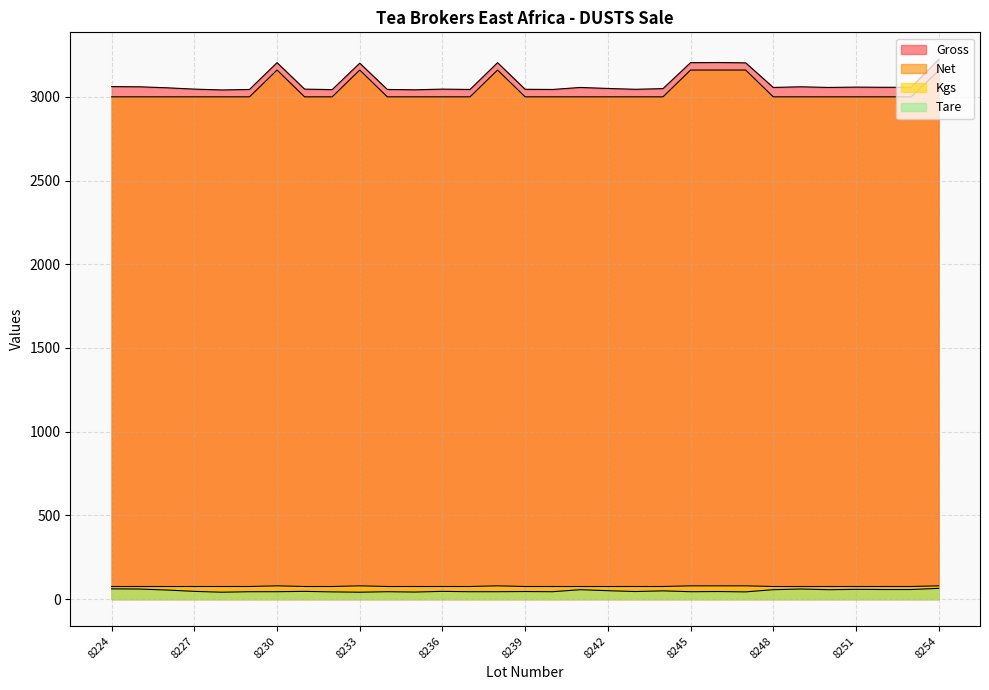

What is the minimum value for Kgs?

75